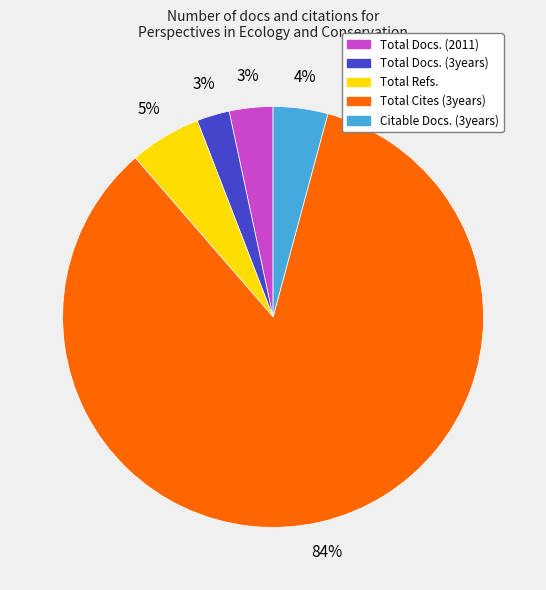

Between Total Docs. (3years) and Citable Docs. (3years), which is larger?

Citable Docs. (3years)